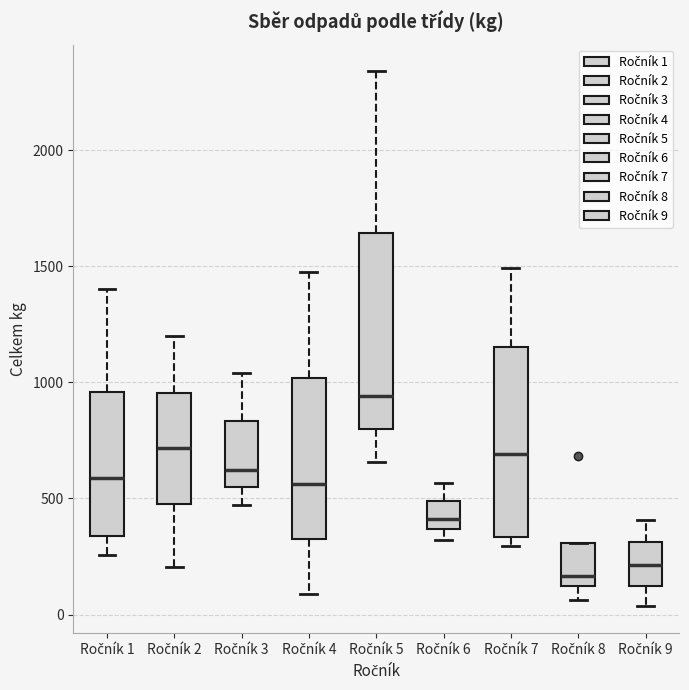

Reading left to right, read every box against the y-axis: the position of its median line, the range the box covers, and the ends of its whiskers. The values are not printed on the chart, so give them approximately, as read against the axis.

Ročník 1: median 600, box 350 to 950, whiskers 250 to 1400
Ročník 2: median 700, box 500 to 950, whiskers 200 to 1200
Ročník 3: median 600, box 550 to 850, whiskers 450 to 1050
Ročník 4: median 550, box 350 to 1000, whiskers 100 to 1500
Ročník 5: median 950, box 800 to 1650, whiskers 650 to 2350
Ročník 6: median 400, box 350 to 500, whiskers 300 to 550
Ročník 7: median 700, box 350 to 1150, whiskers 300 to 1500
Ročník 8: median 150, box 100 to 300, whiskers 50 to 300
Ročník 9: median 200, box 100 to 300, whiskers 50 to 400